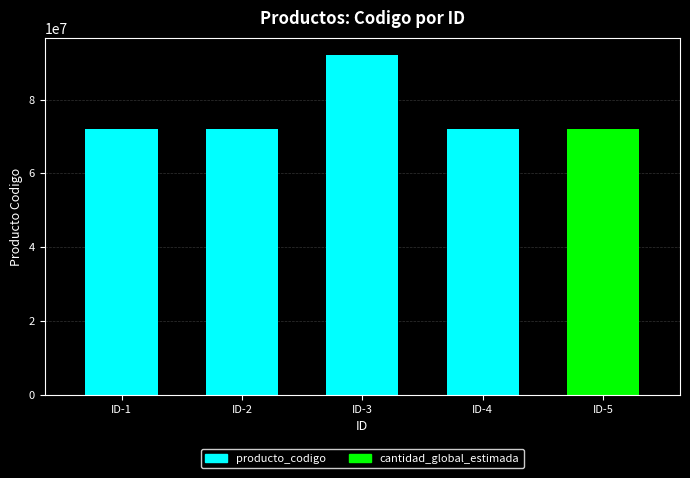

Are the bars horizontal?

No